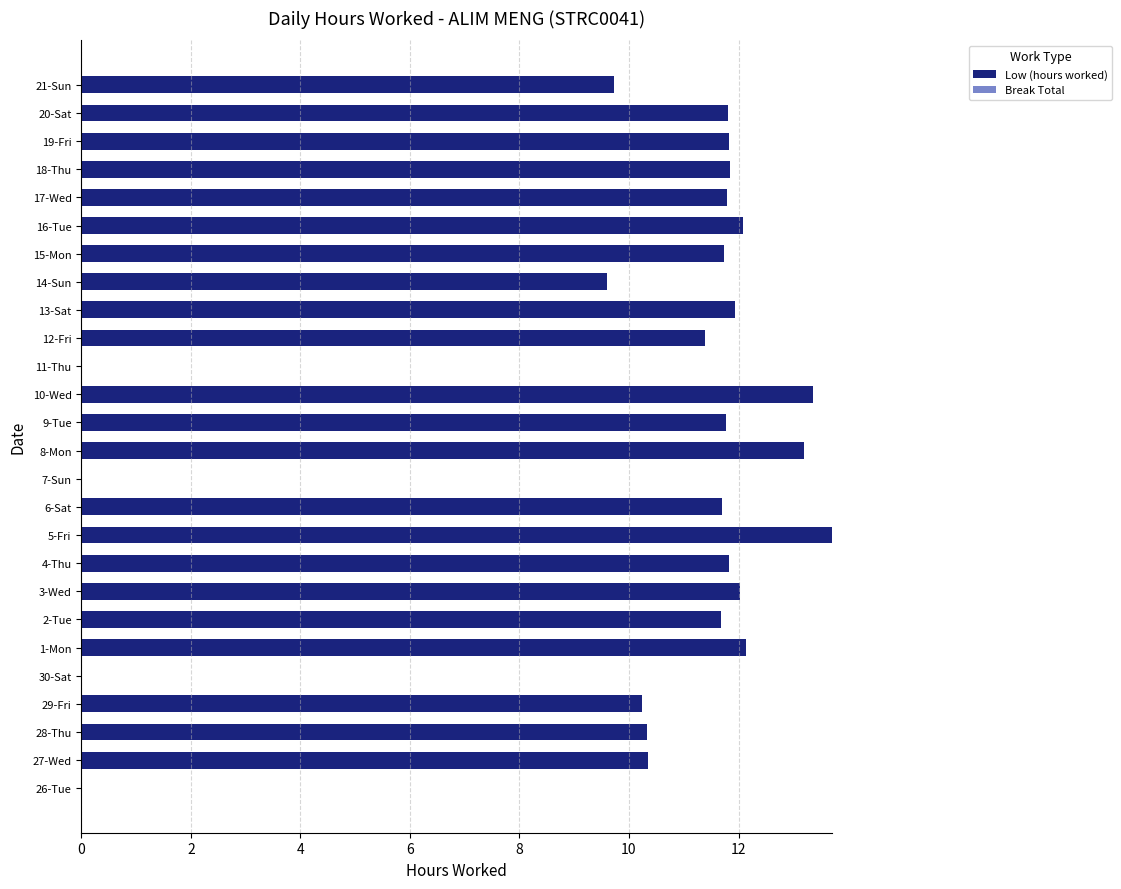

What is the sum of the values at 18-Thu and 14-Sun?

21.4